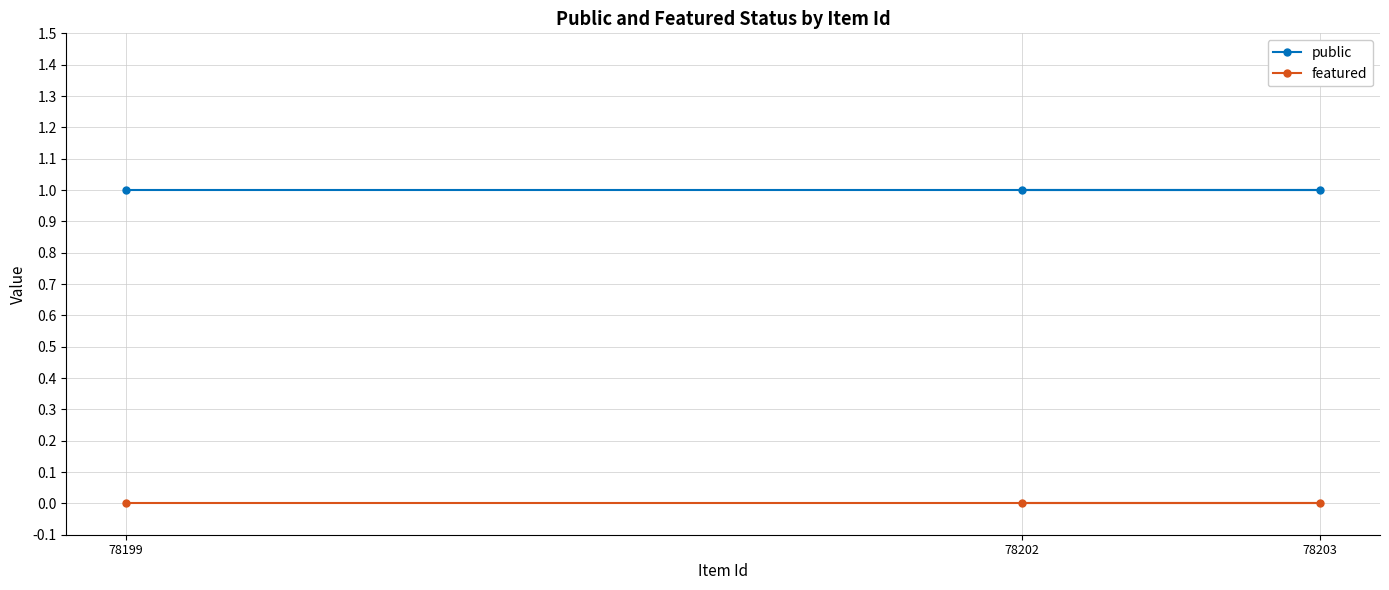

At which category is the sum across all series the highest?

78202